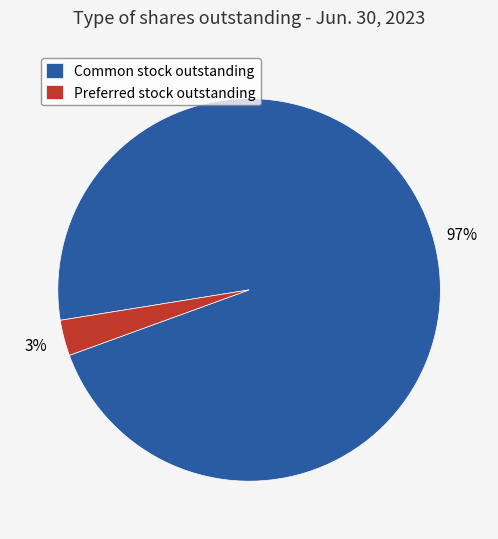

Which slice is the largest?

Common stock outstanding